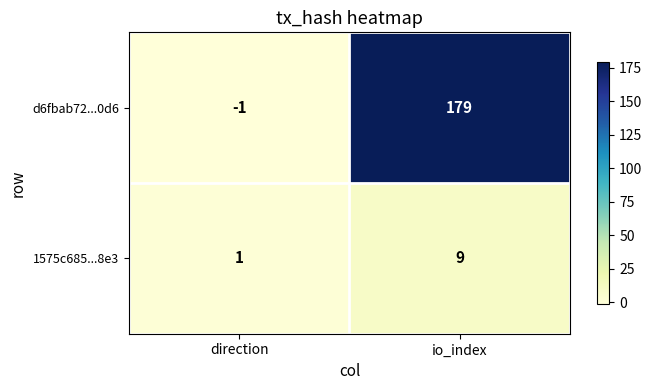

The 1575c685...8e3 series shows 9 at io_index. True or false?

True